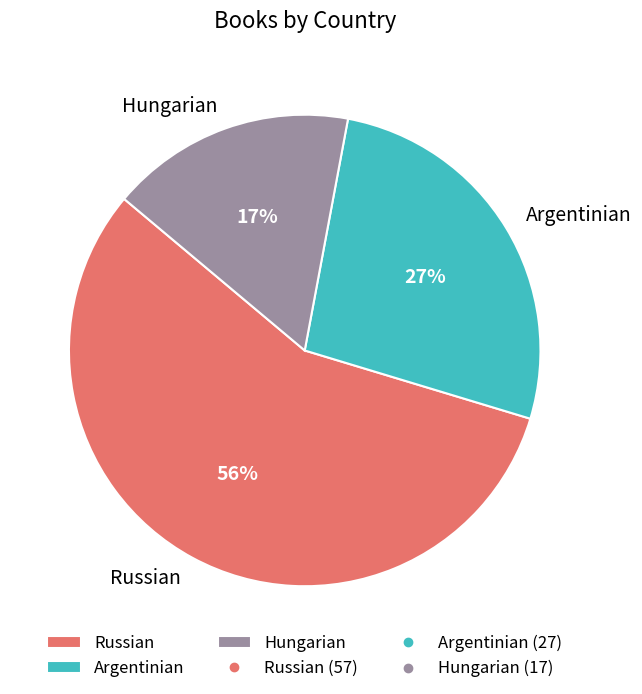

Between Hungarian and Russian, which is larger?

Russian